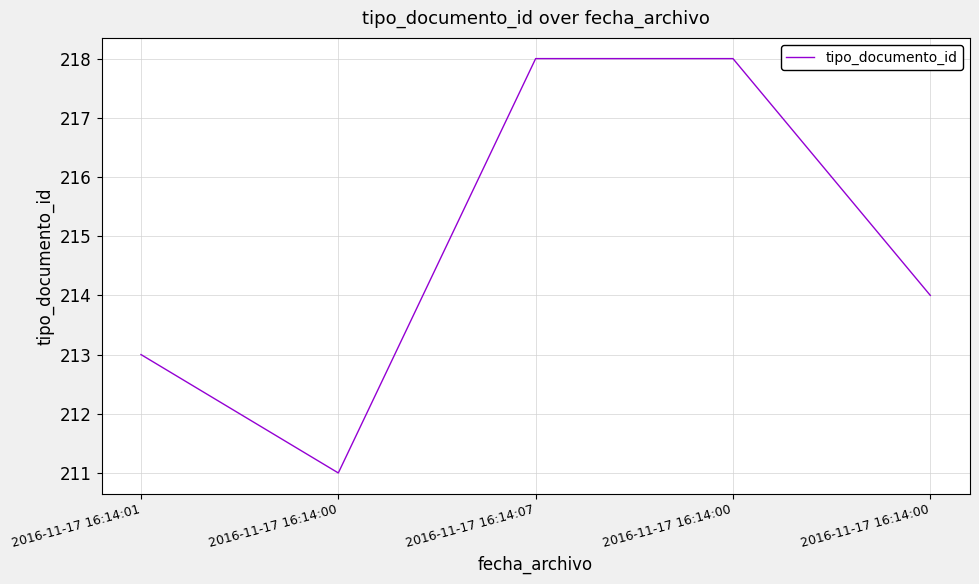

Is this an area chart (filled region under the line)?

No